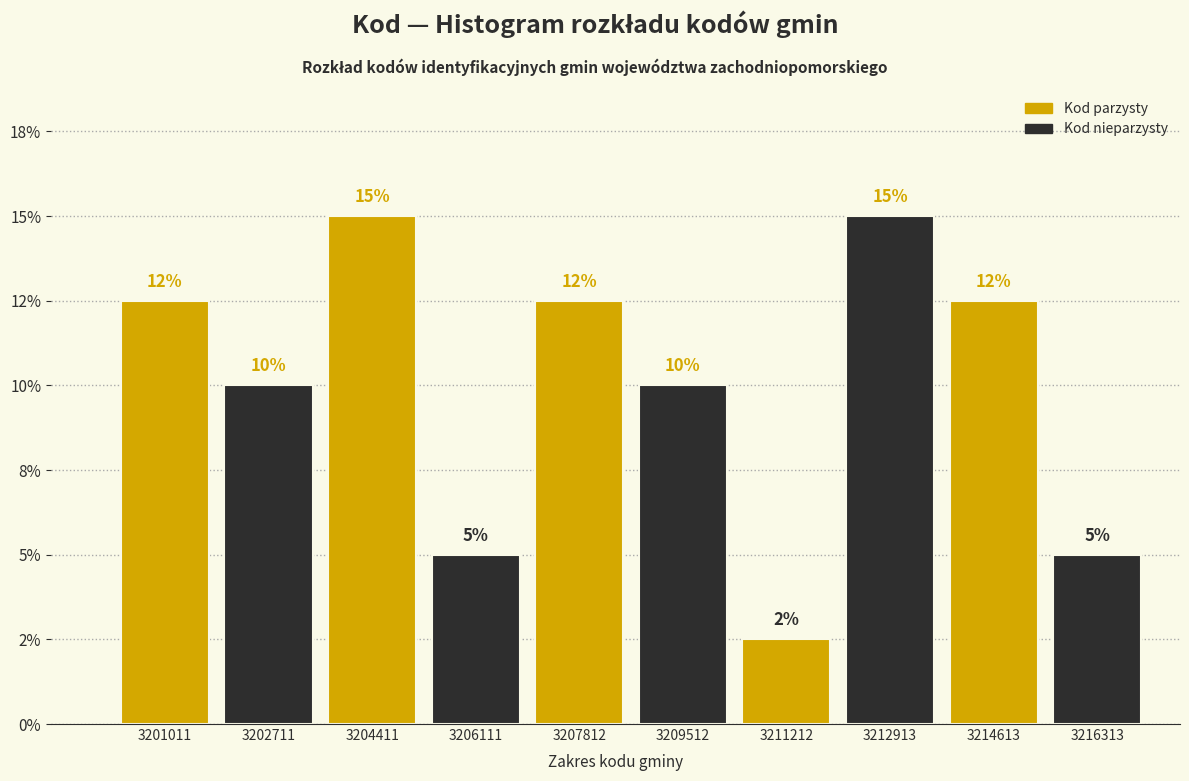

Does the chart contain any negative values?

No